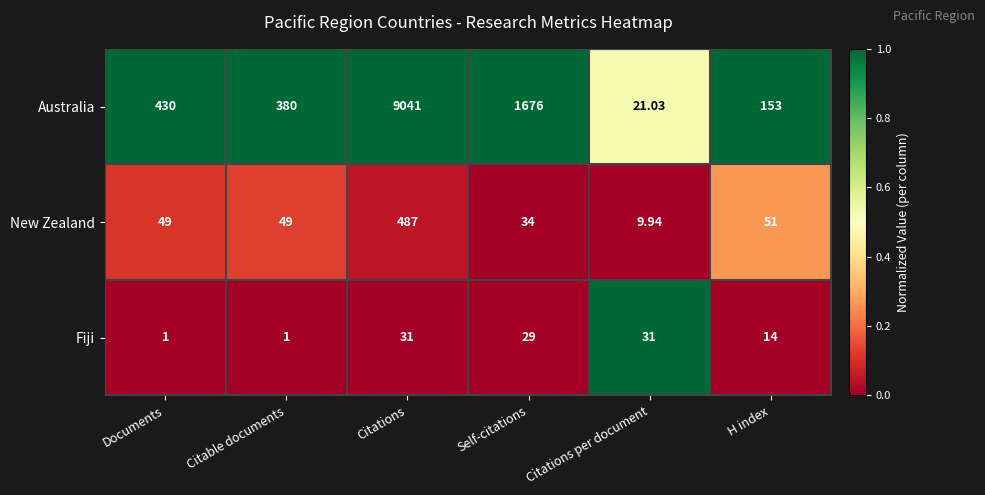

Which series has the widest spread of values?

Australia